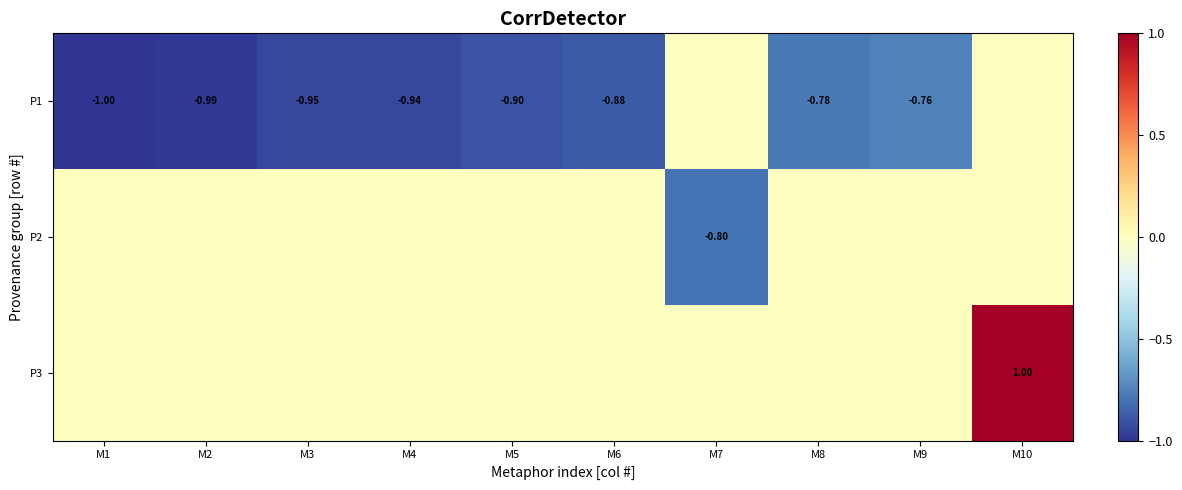

The value of P1 at M9 is -0.8. True or false?

True